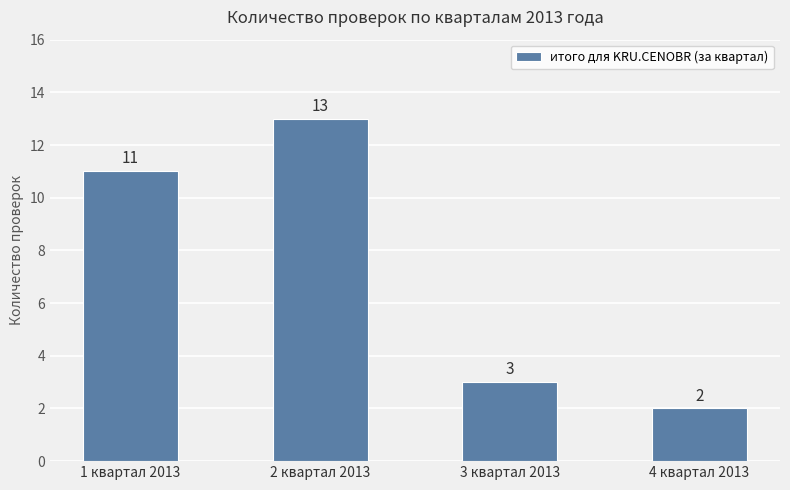

What is the maximum value shown in the chart?

13